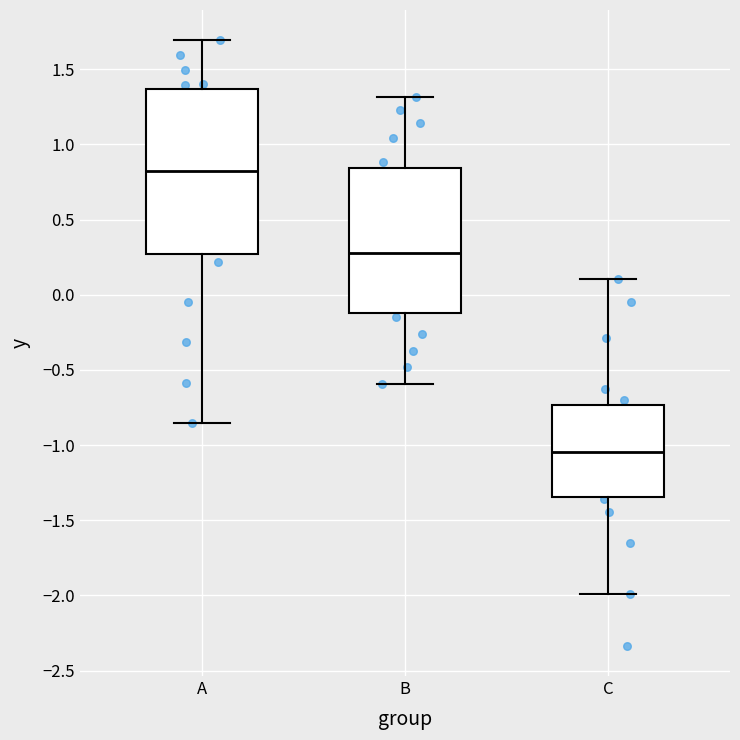

Reading left to right, read every box against the y-axis: the position of its median line, the range the box covers, and the ends of its whiskers. The values are not printed on the chart, so give them approximately, as read against the axis.

A: median 0.85, box 0.25 to 1.35, whiskers -0.85 to 1.70
B: median 0.30, box -0.10 to 0.85, whiskers -0.60 to 1.30
C: median -1.05, box -1.35 to -0.75, whiskers -2.00 to 0.10